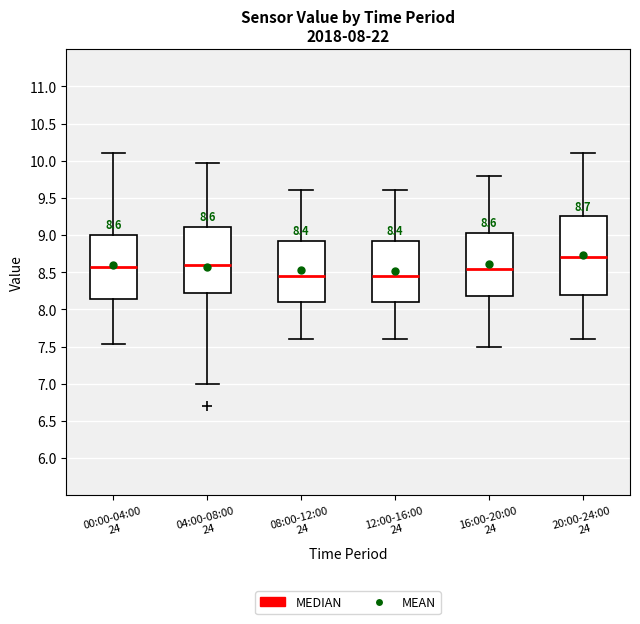

Which box is the tallest, from its lower edge to its upper edge?

20:00-24:00 24